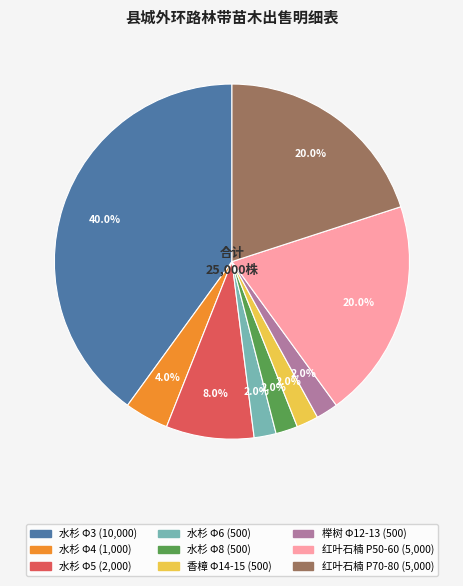

What is the total percentage of 香樟 Φ14-15 and 榉树 Φ12-13?

4.0%